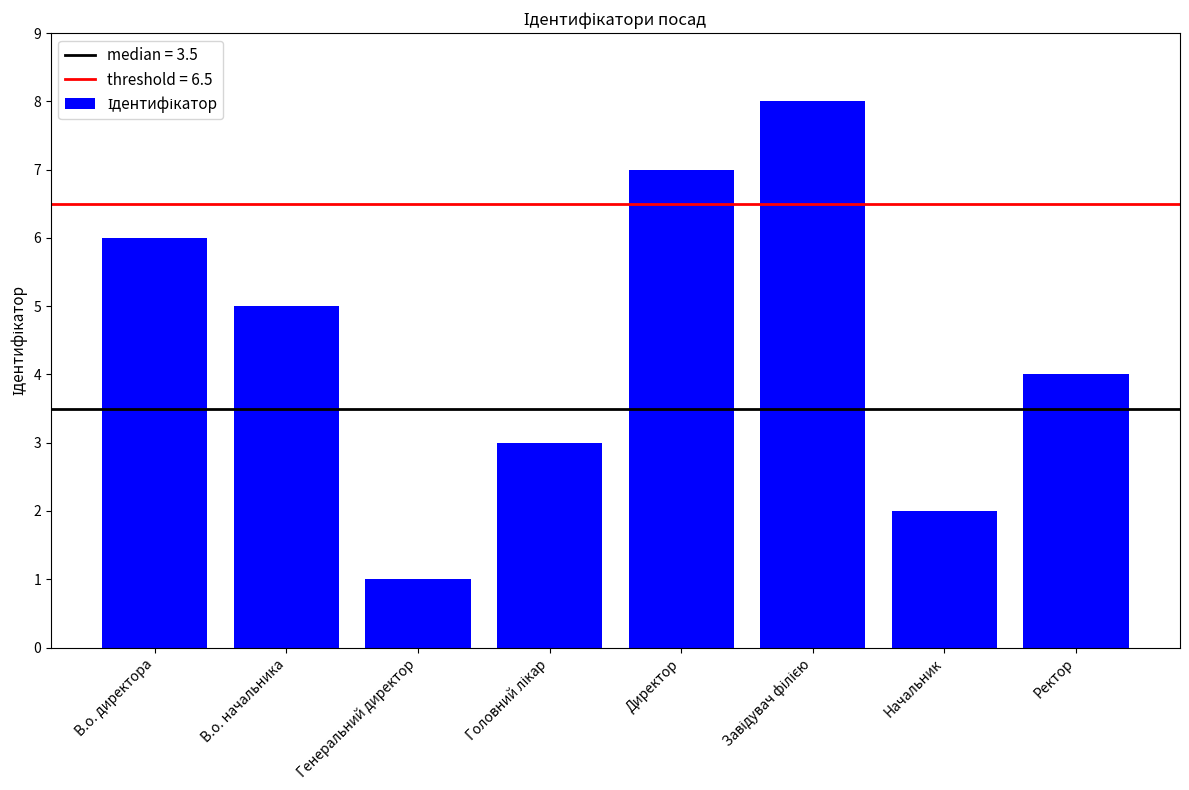

True or false: the data shows 4 at Ректор.

True